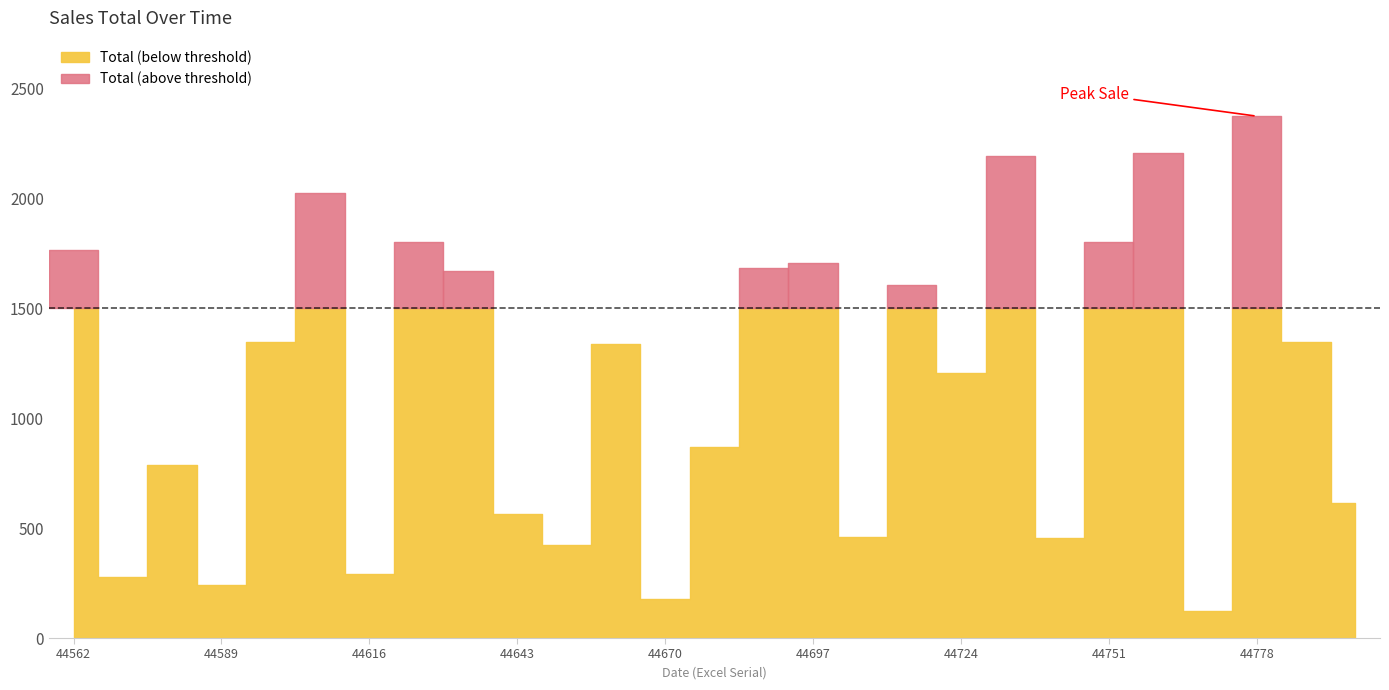

Which has a higher value, 44787 or 44688?

44688